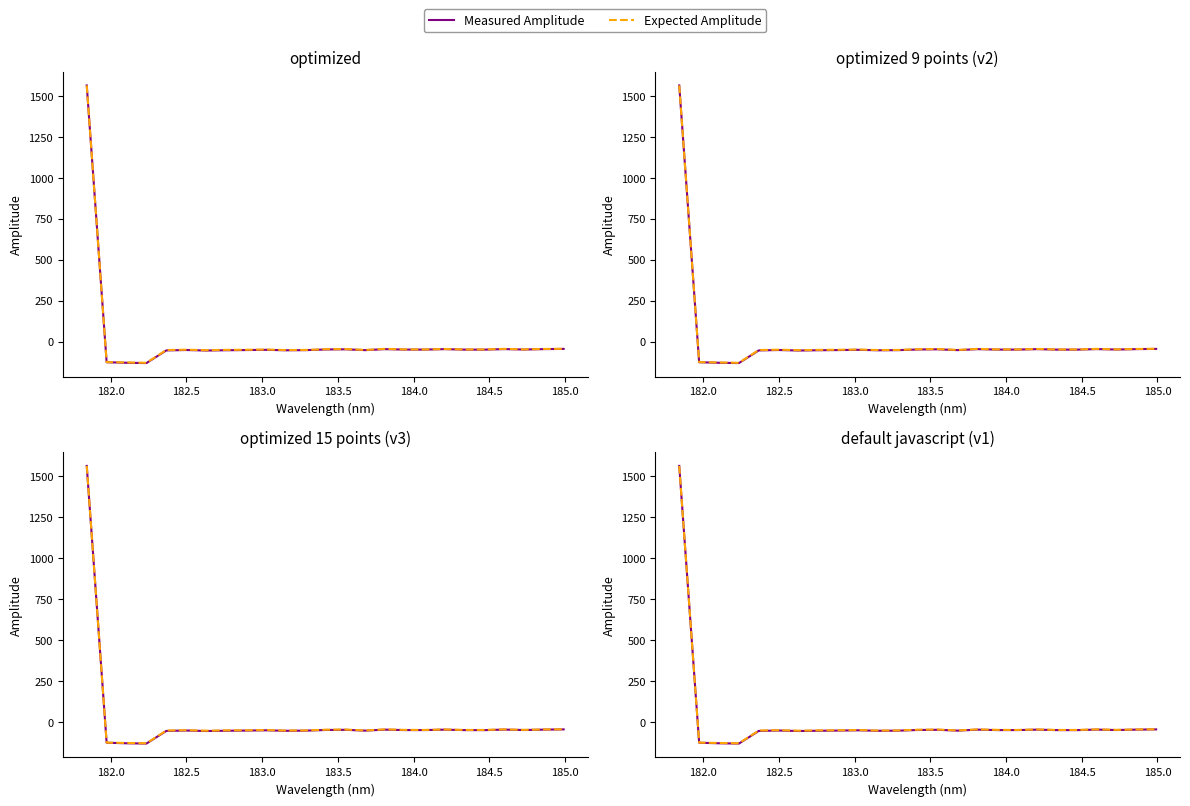

In Measured Amplitude, how many points are lower than both neighbors (excluding endpoints)?

7